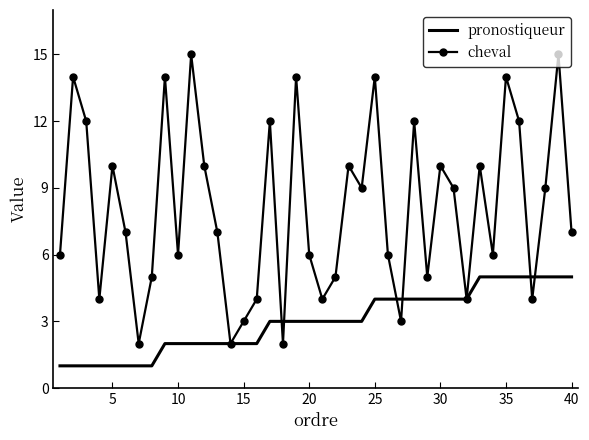

Which series has the largest total across all categories?

cheval